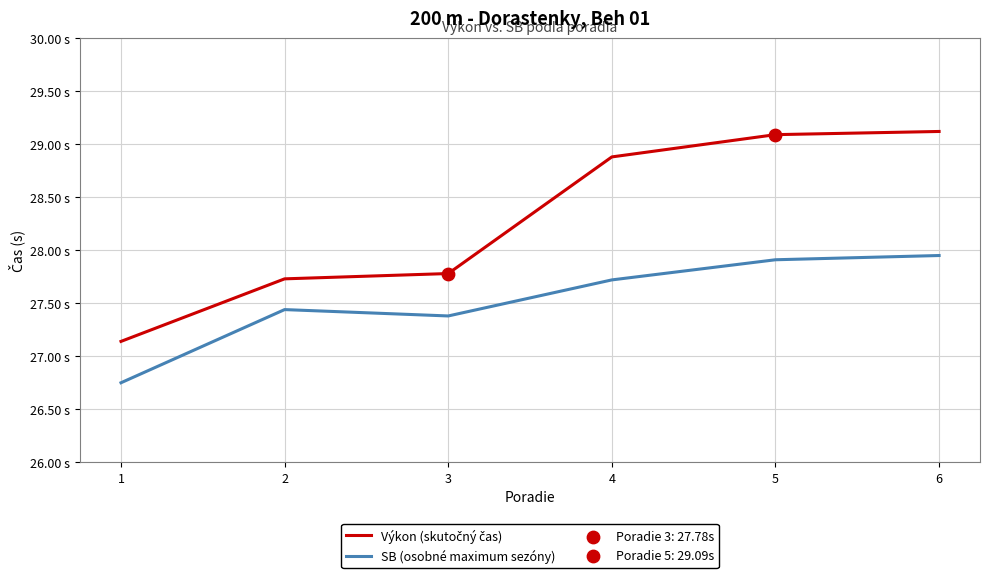

Is the value of SB (osobné maximum sezóny) at 3 greater than the value of Výkon (skutočný čas) at 3?

No